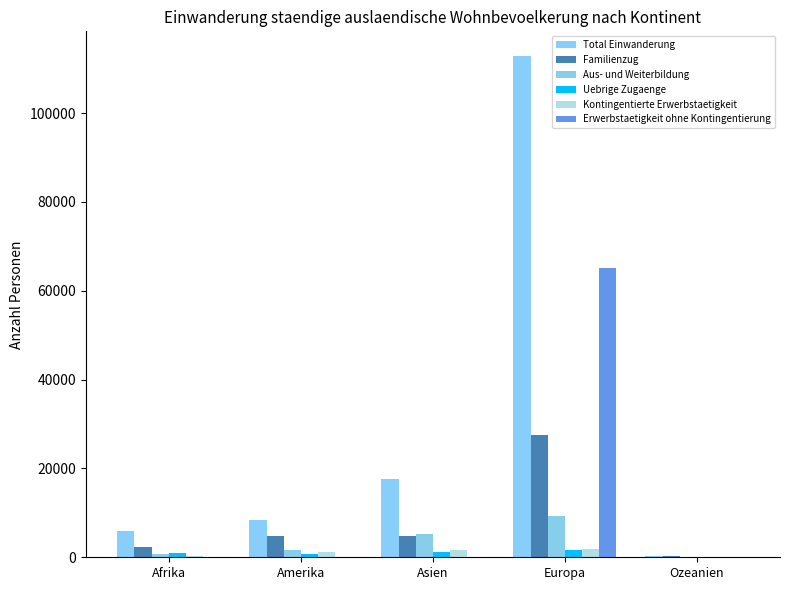

What is the difference between the Familienzug values at Asien and Amerika?

70